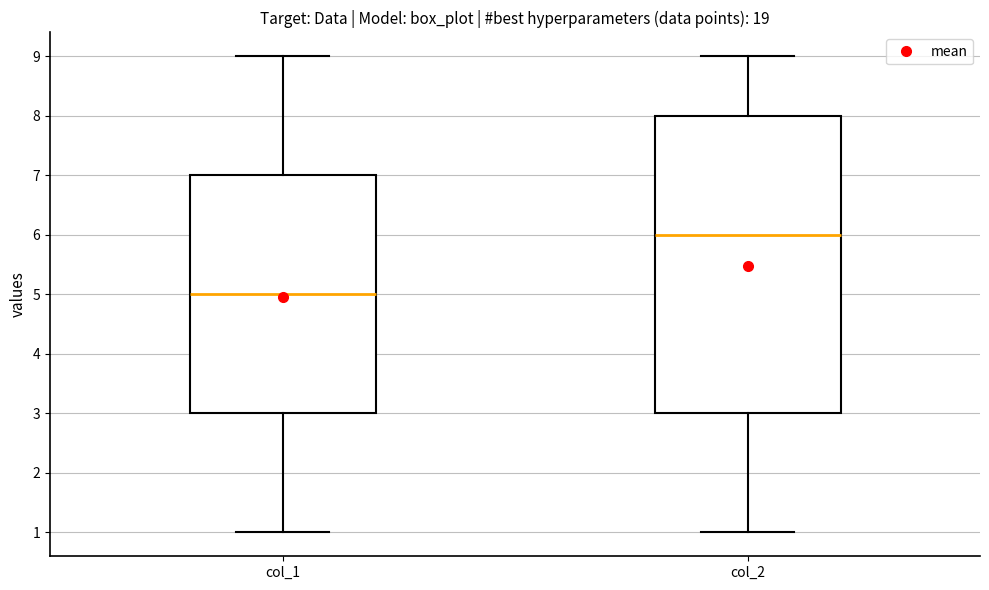

Which box has the highest median line?

col_2